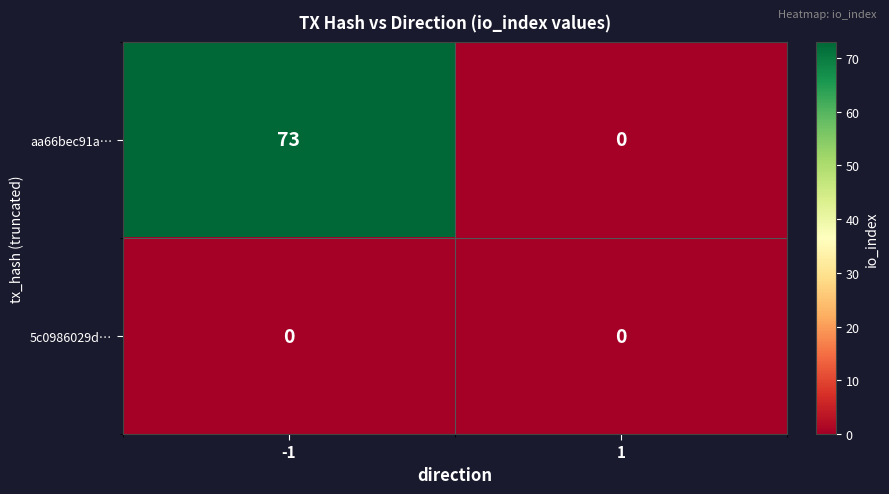

What is the difference between the maximum and minimum values in the aa66bec91a… series?

73